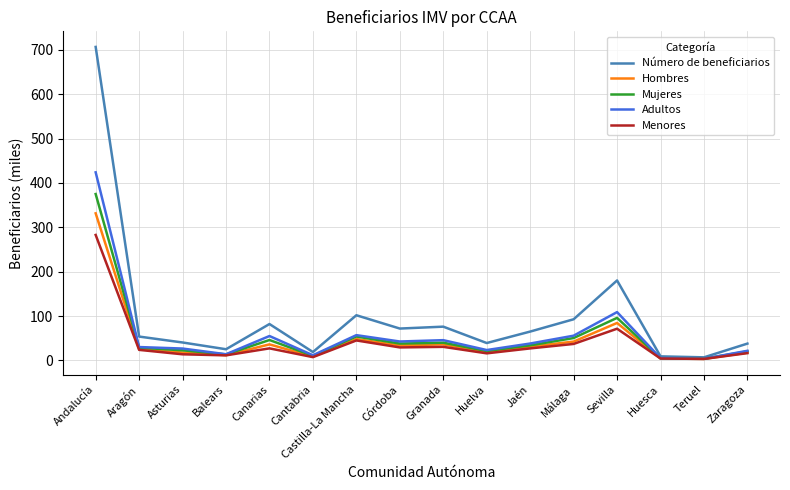

At which category is the sum across all series the highest?

Andalucía